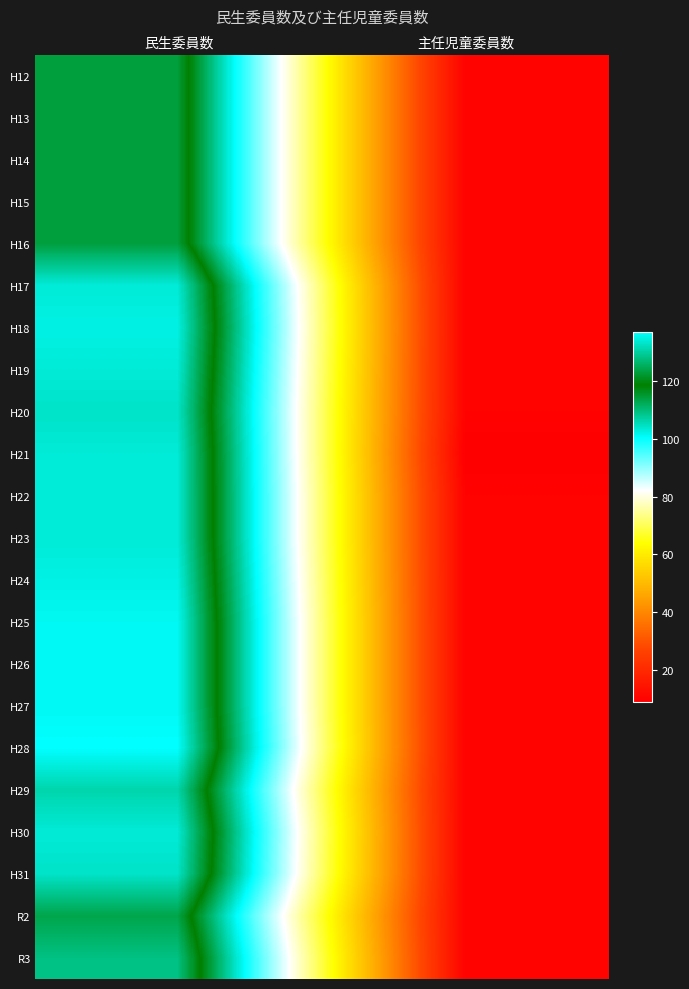

At how many categories does at least one series exceed 9?

2